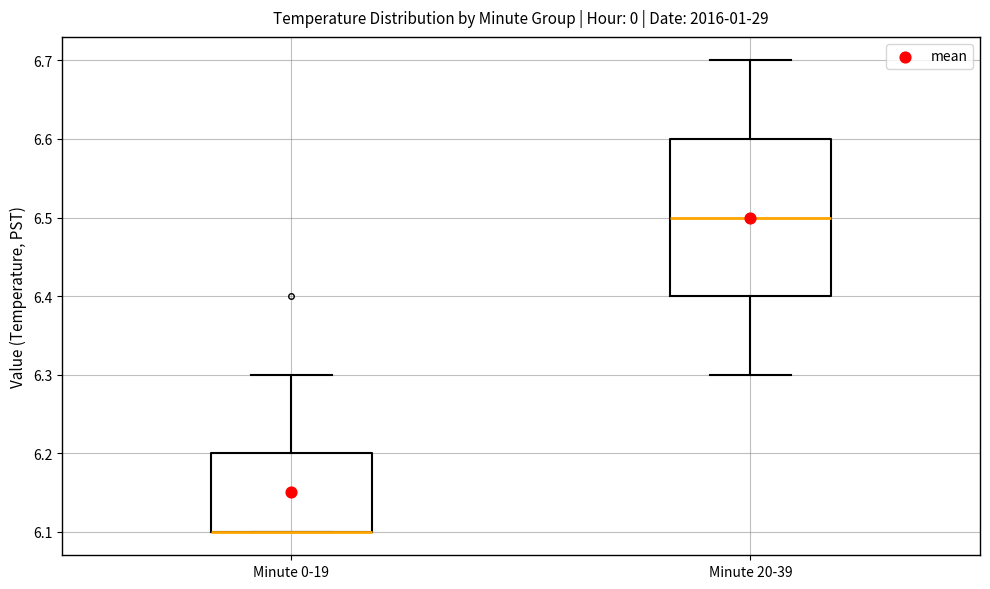

Reading left to right, transcribe this box plot: for each box, give where its median line is, the range the box spans, and where its two whiskers end, as read against the y-axis. The values are not printed on the chart, so give them approximately, as read against the axis.

Minute 0-19: median 6.1 (drawn on the box's lower edge), box 6.1 to 6.2, whiskers 6.1 to 6.3
Minute 20-39: median 6.5, box 6.4 to 6.6, whiskers 6.3 to 6.7